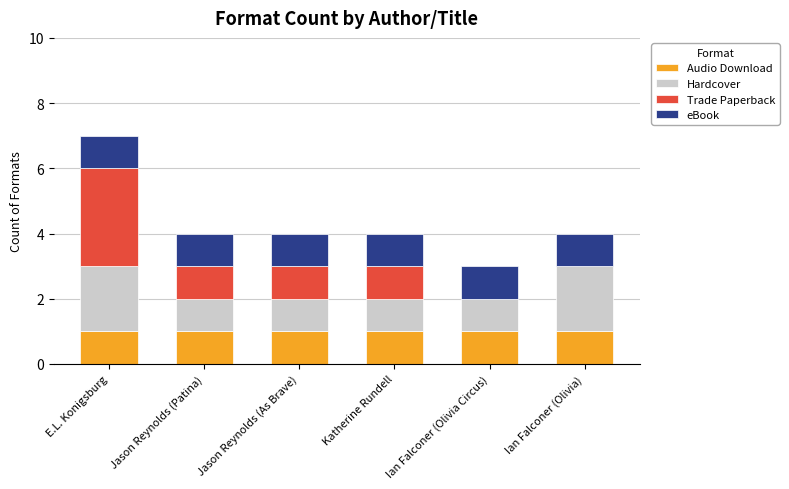

What is the total value across all series at Ian Falconer (Olivia)?

4